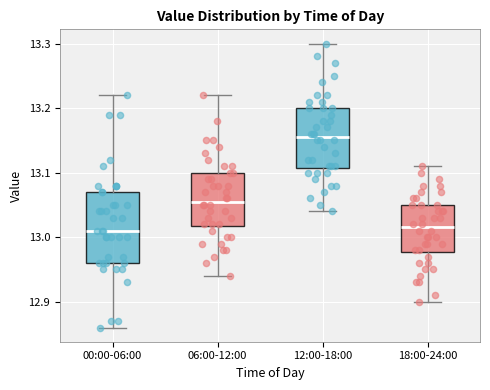

Reading left to right, transcribe this box plot: for each box, give where its median line is, the range the box spans, and where its two whiskers end, as read against the y-axis. The values are not printed on the chart, so give them approximately, as read against the axis.

00:00-06:00: median 13.01, box 12.96 to 13.07, whiskers 12.86 to 13.22
06:00-12:00: median 13.06, box 13.02 to 13.10, whiskers 12.94 to 13.22
12:00-18:00: median 13.16, box 13.11 to 13.20, whiskers 13.04 to 13.30
18:00-24:00: median 13.02, box 12.98 to 13.05, whiskers 12.90 to 13.11